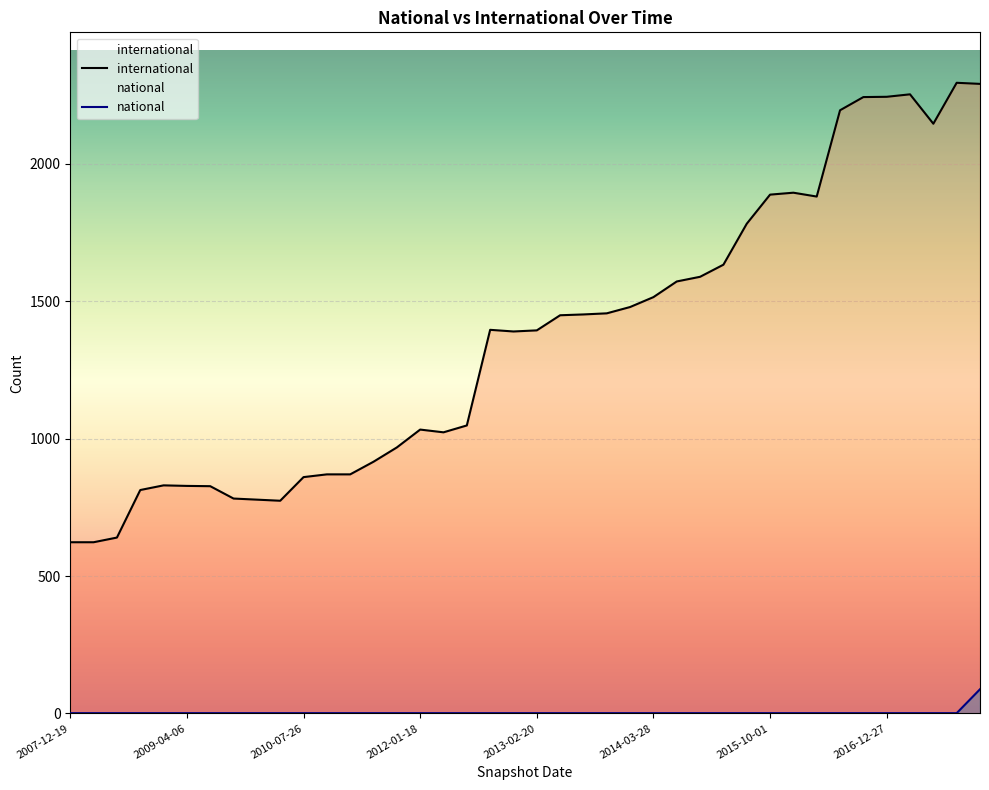

What is the maximum value shown in the chart?

2295